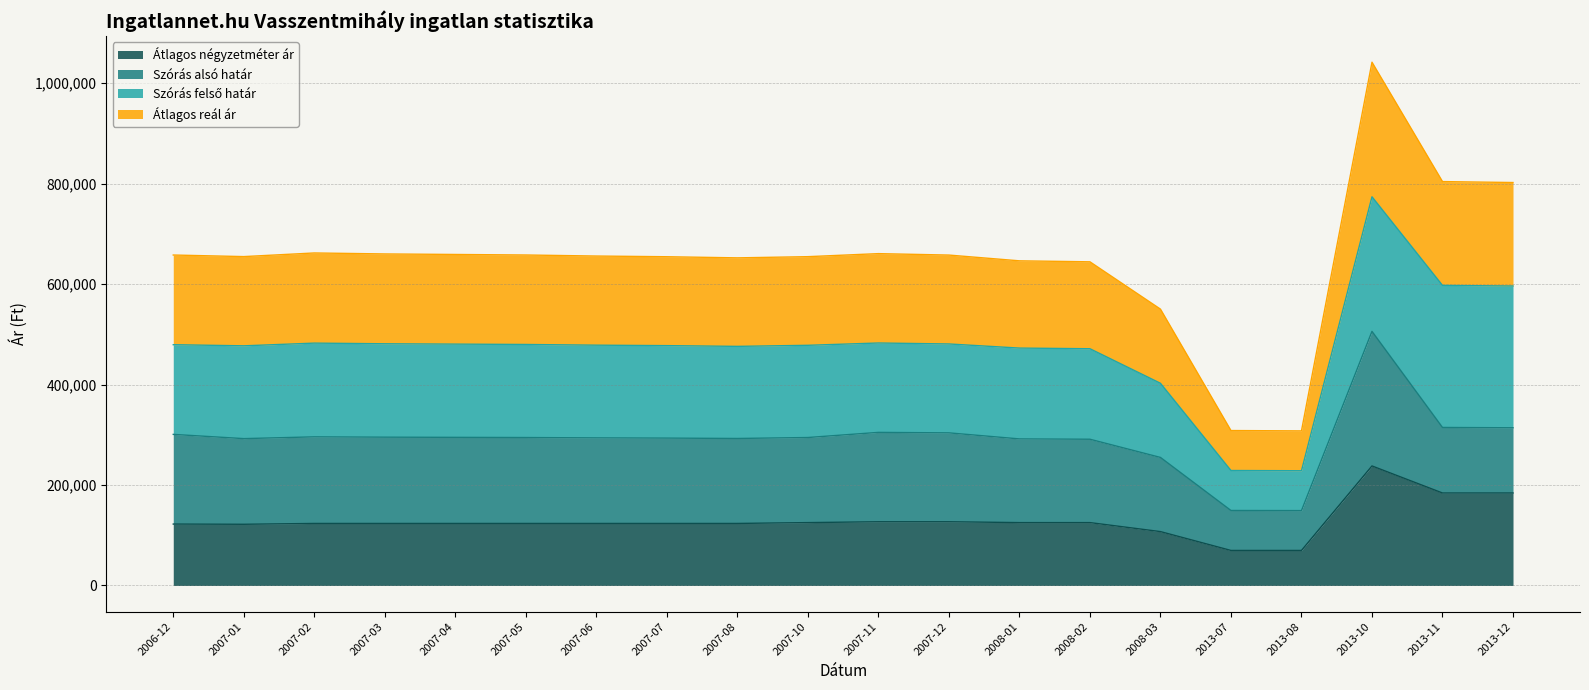

What is the sum of all Átlagos négyzetméter ár values?

2591517